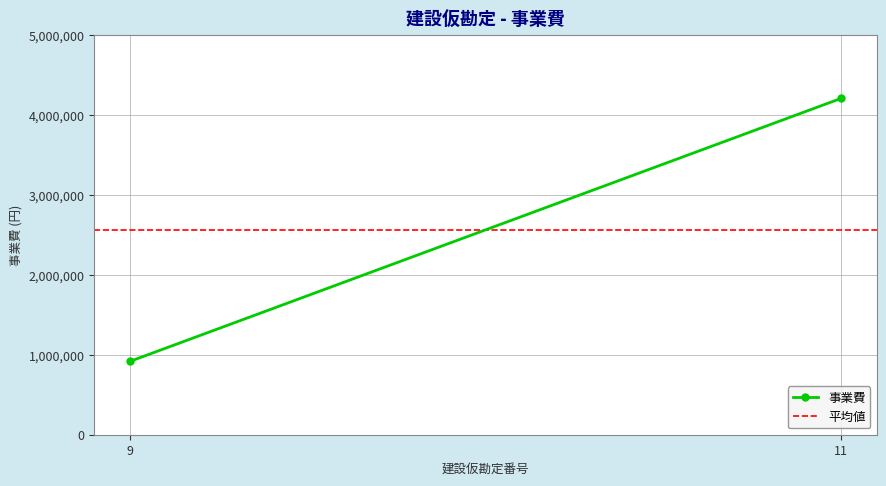

Which series has the largest total across all categories?

事業費